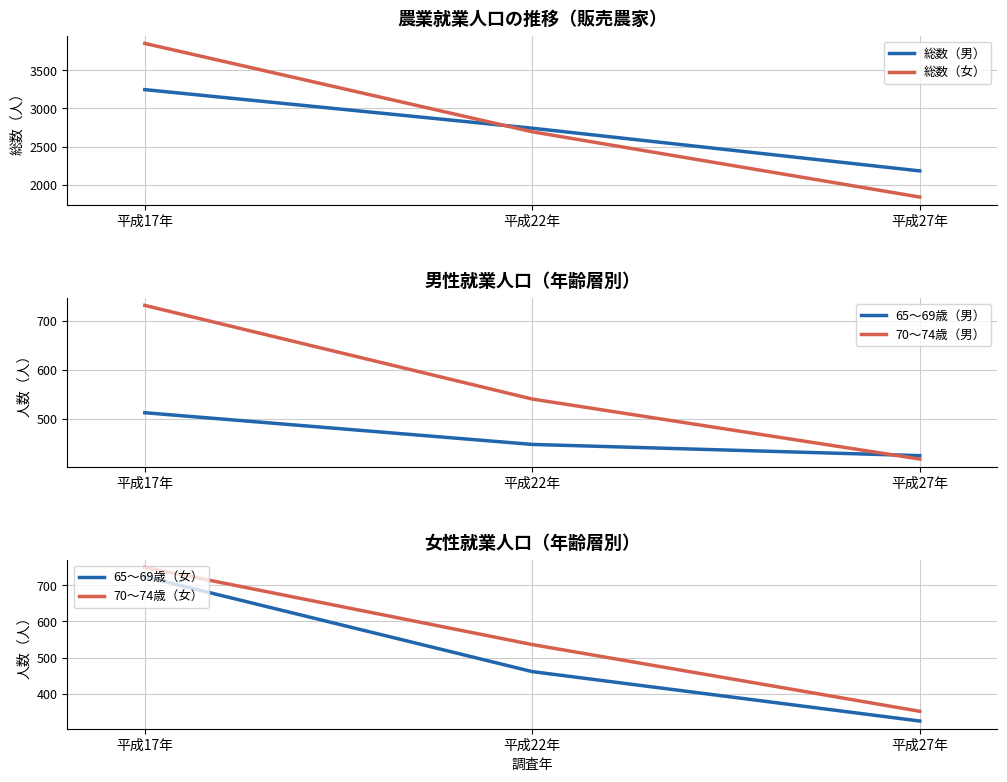

Which series has the widest spread of values?

総数（女）